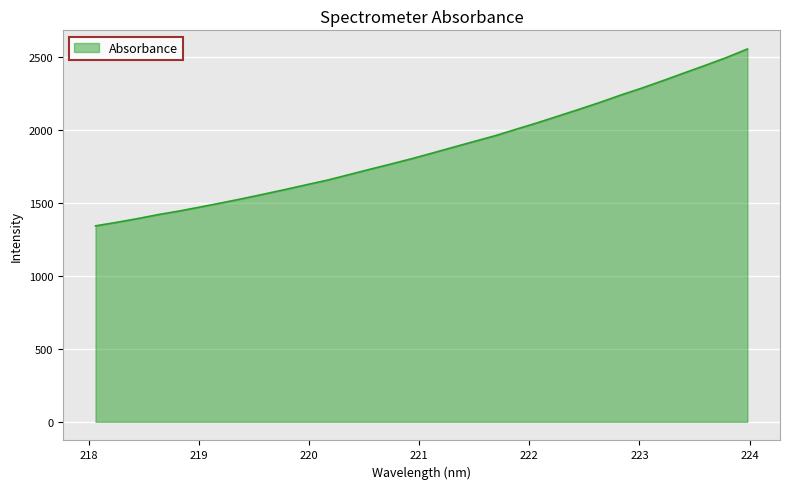

What is the difference between the maximum and minimum values?

1213.7